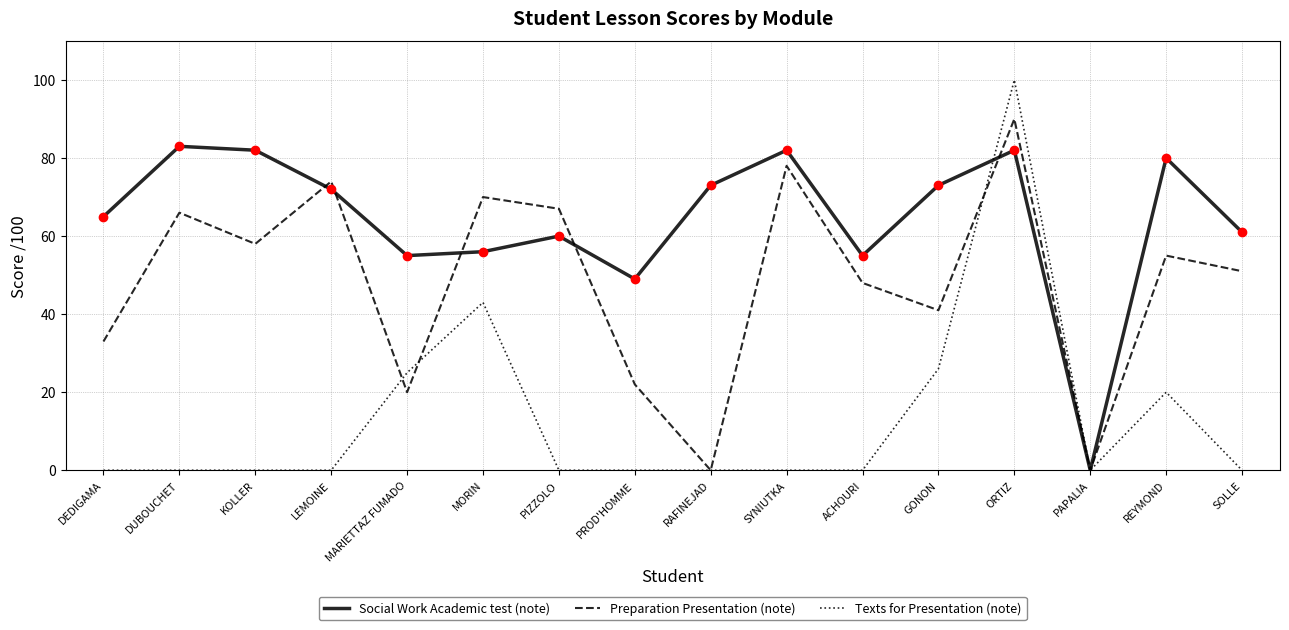

At which category is the sum across all series the highest?

ORTIZ